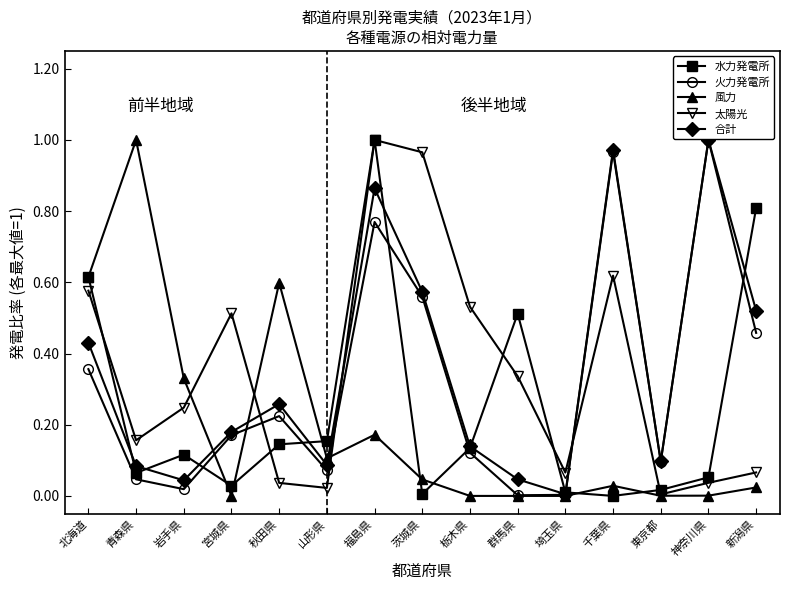

The value of 合計 at 新潟県 is 0.9. True or false?

False